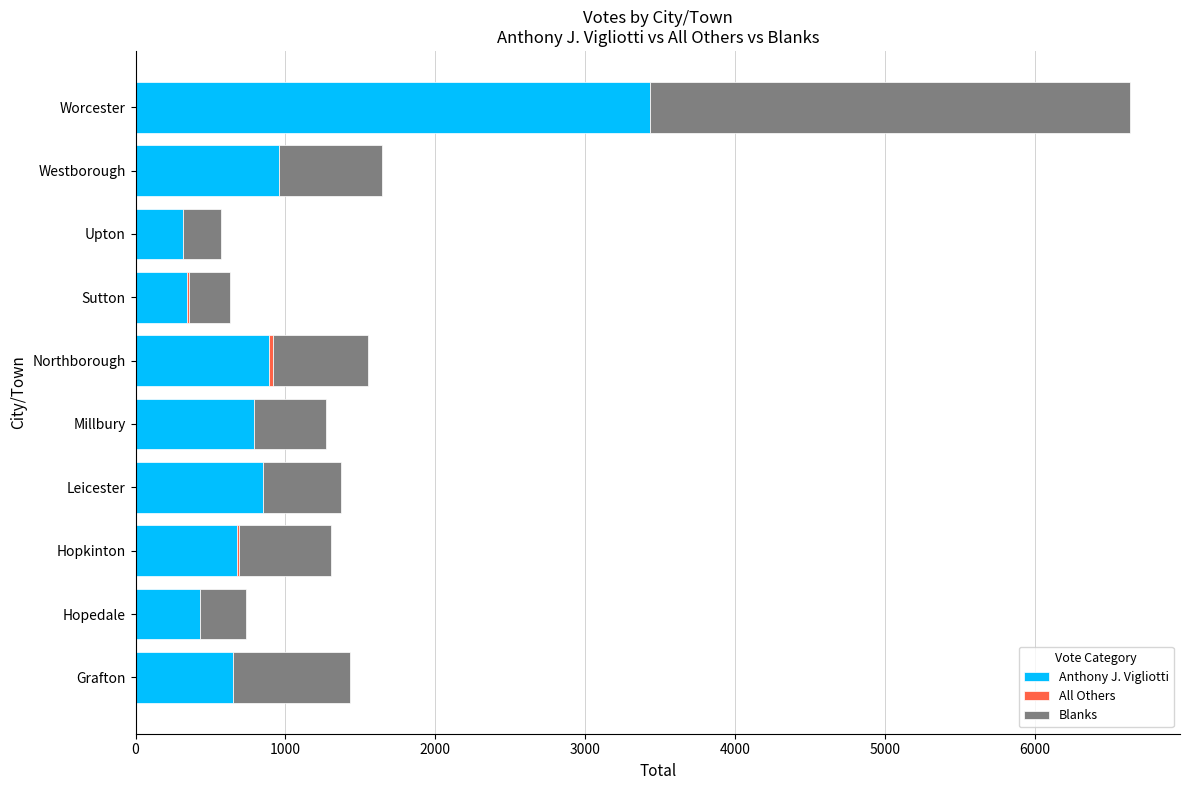

Is it true that Anthony J. Vigliotti equals 1499 at Leicester?

False